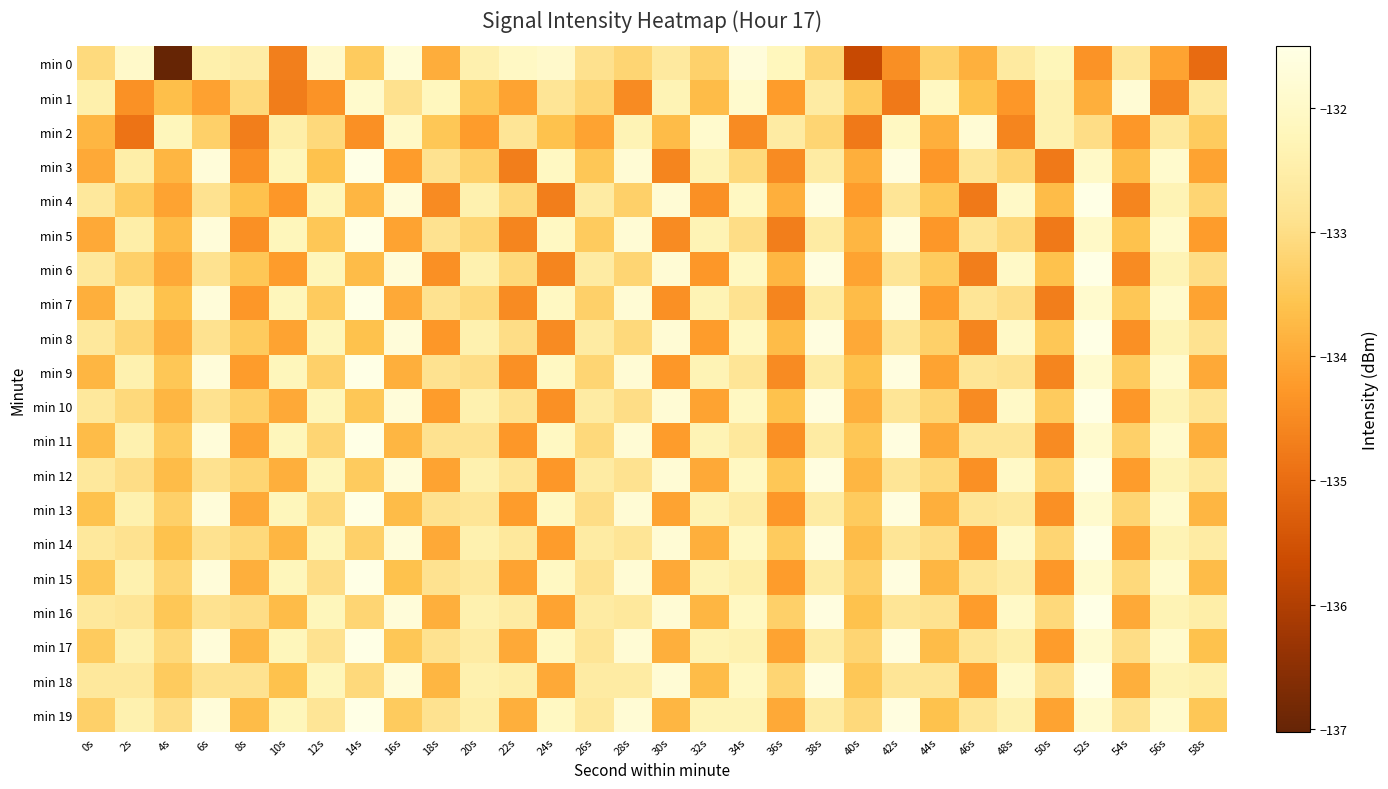

At which category does the chart reach its minimum across all series?

4s